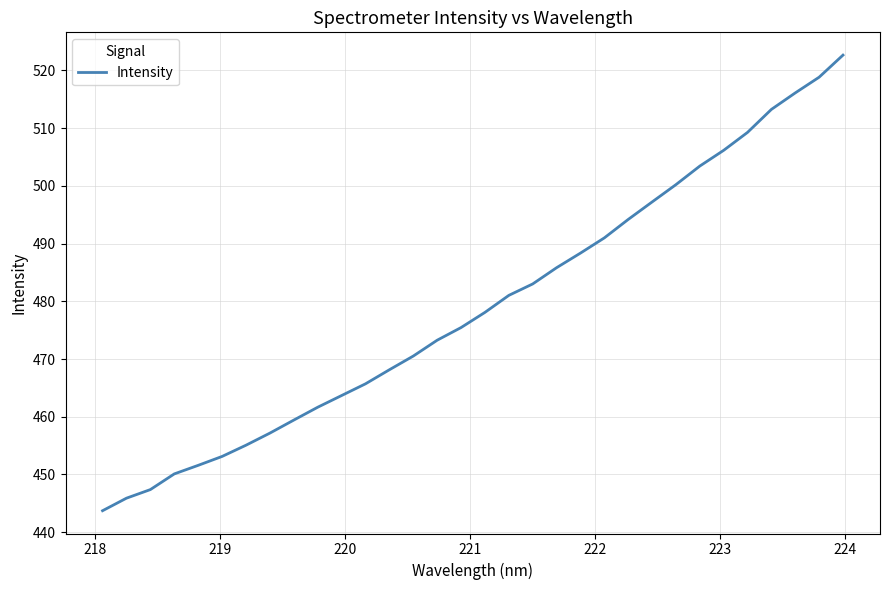

What is the minimum value shown in the chart?

443.7